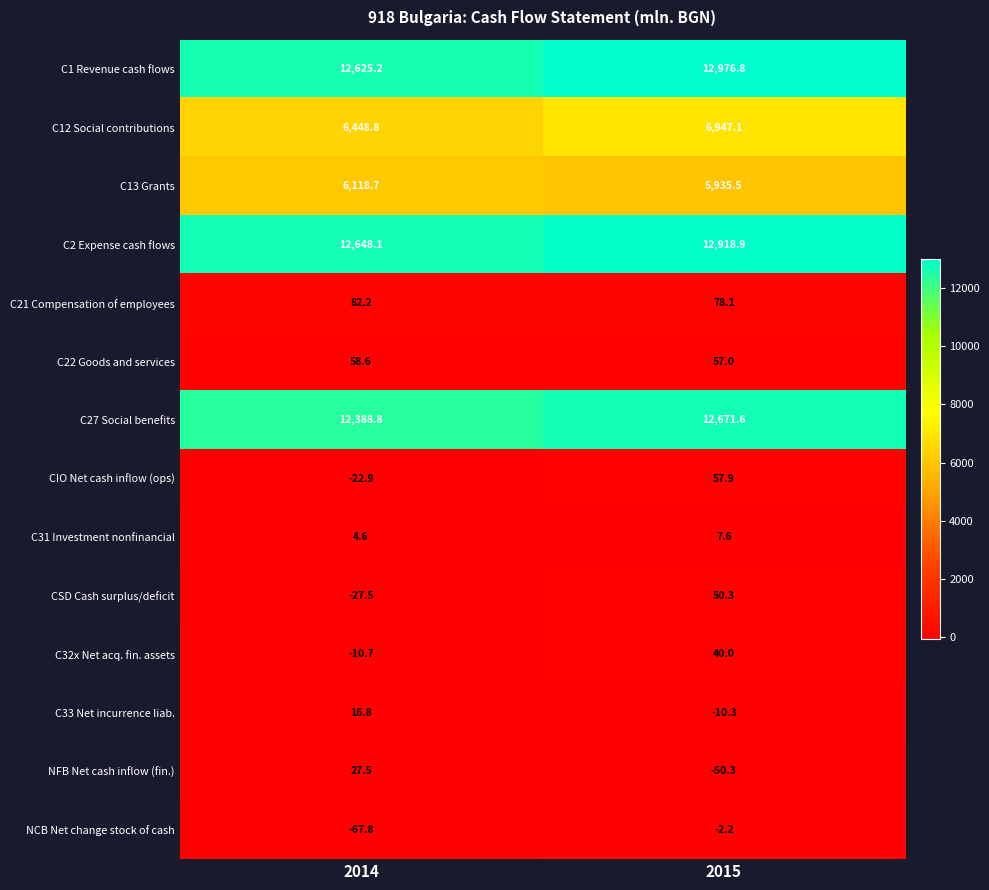

How many data points does each series have?

2